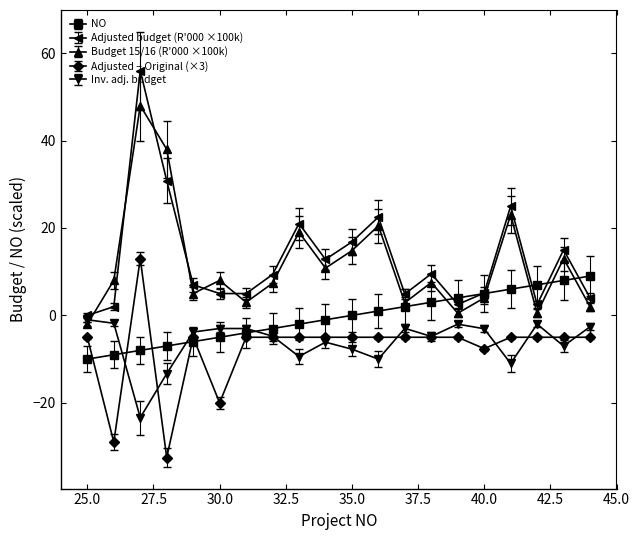

Which series has the widest spread of values?

Adjusted budget (R'000 ×100k)